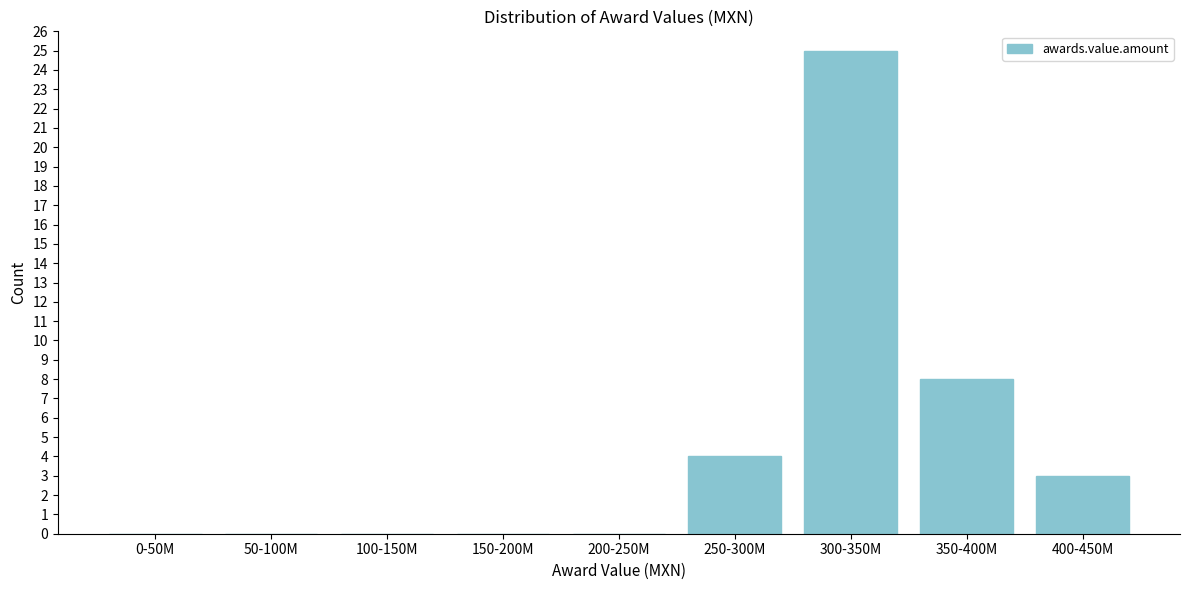

Reading left to right, what are all the values shown in this chart?

0-50M=0	50-100M=0	100-150M=0	150-200M=0	200-250M=0	250-300M=4	300-350M=25	350-400M=8	400-450M=3